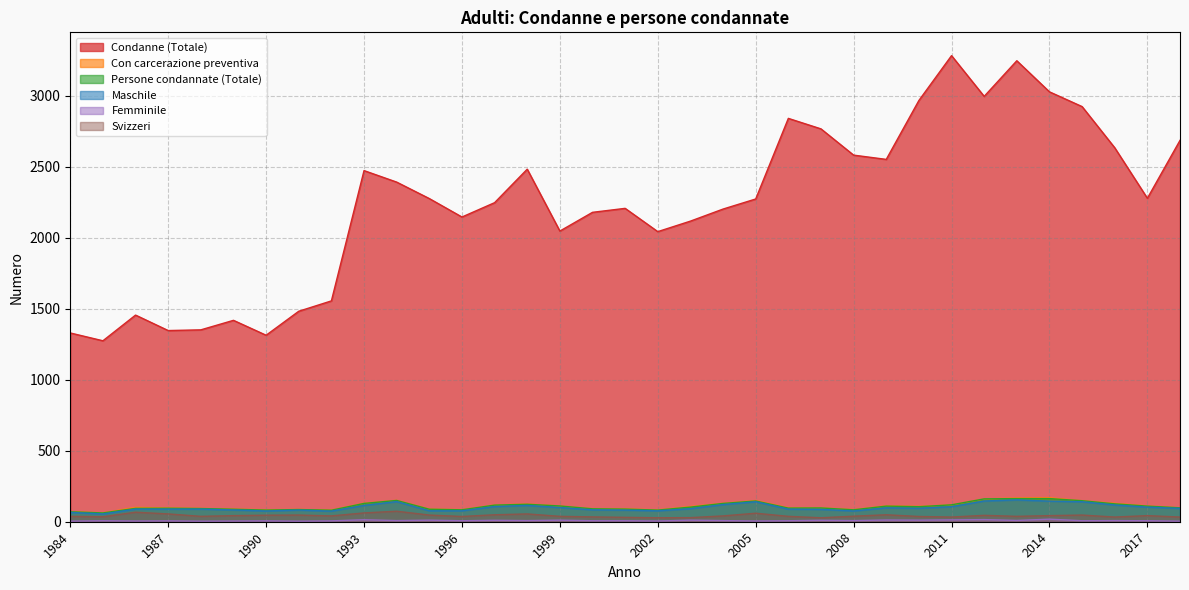

True or false: Persone condannate (Totale) and Con carcerazione preventiva intersect in this chart.

False